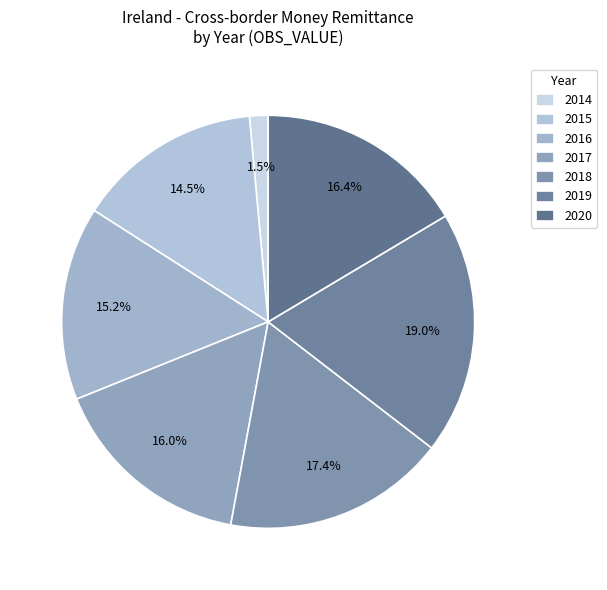

Count the number of slices in the pie.

7